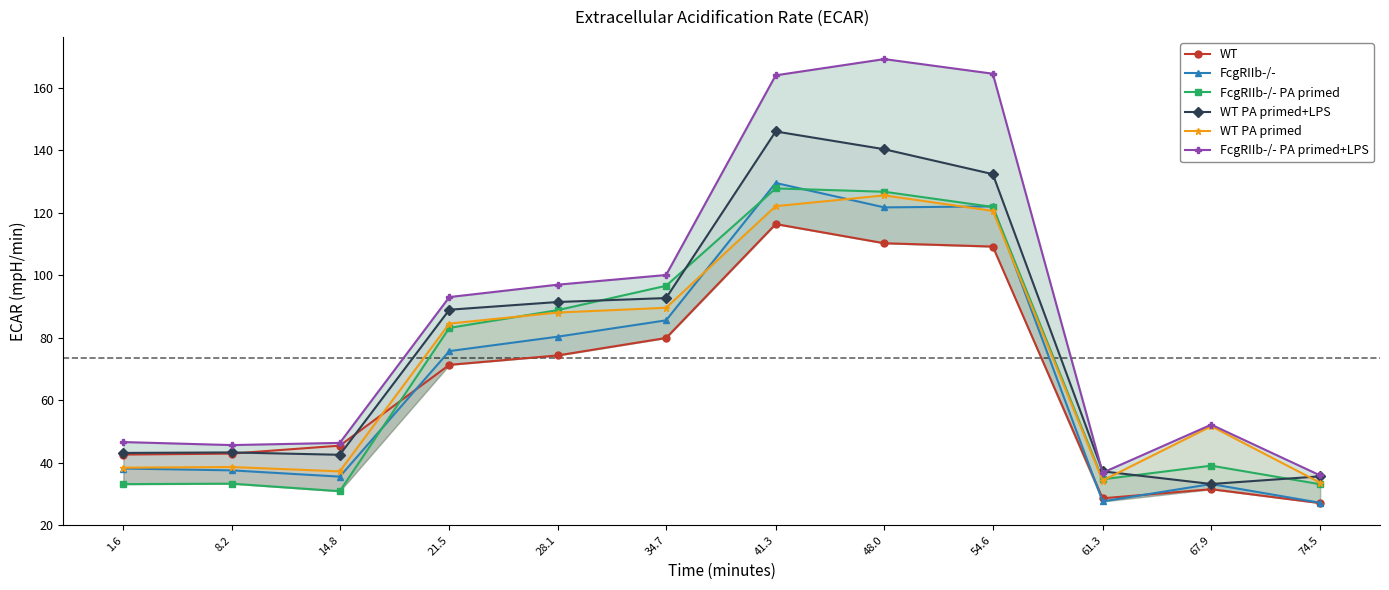

How many lines are shown in the chart?

6